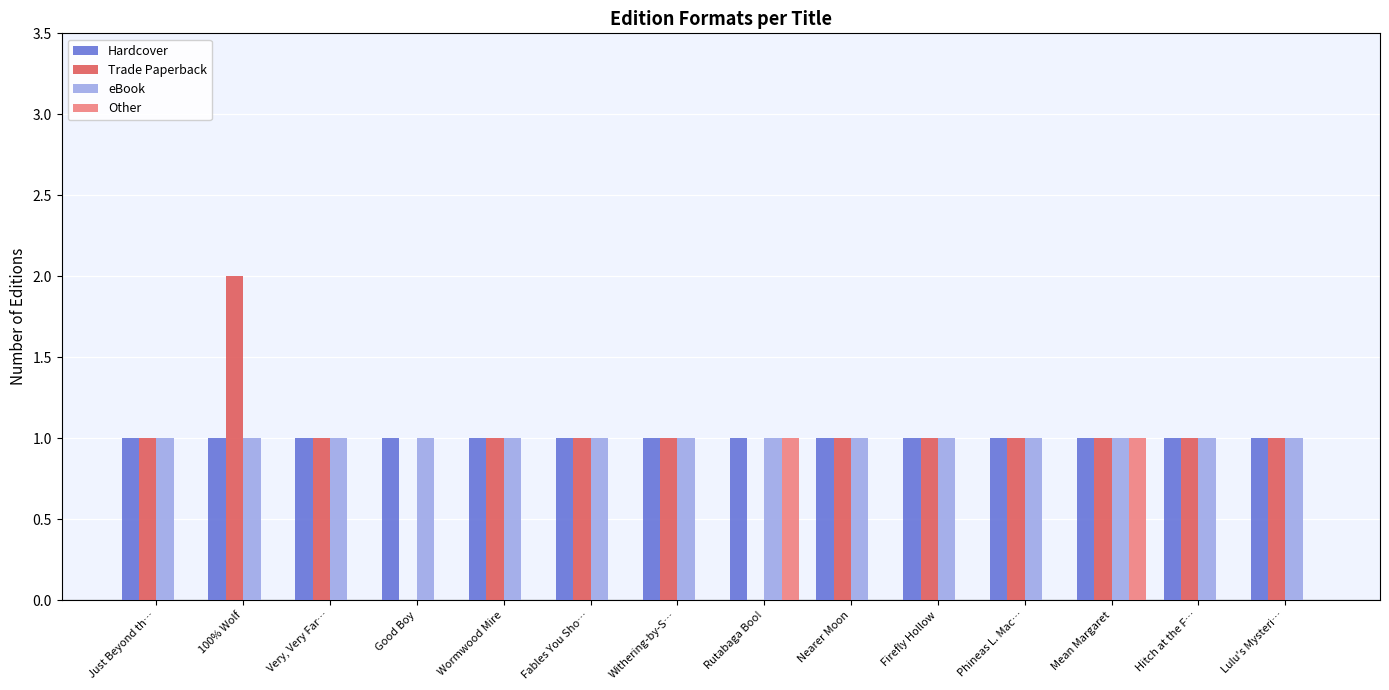

What is the total value across all series at Nearer Moon?

3